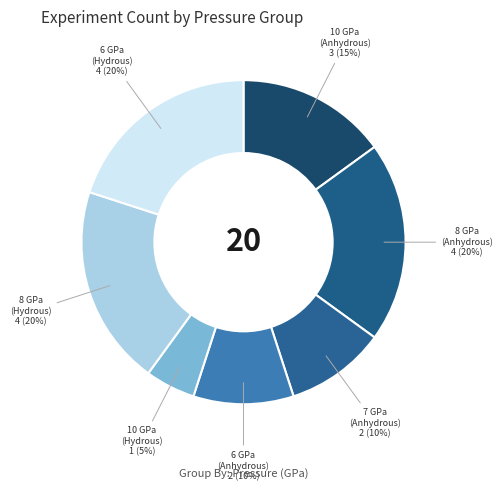

Is there a majority slice in this chart?

No